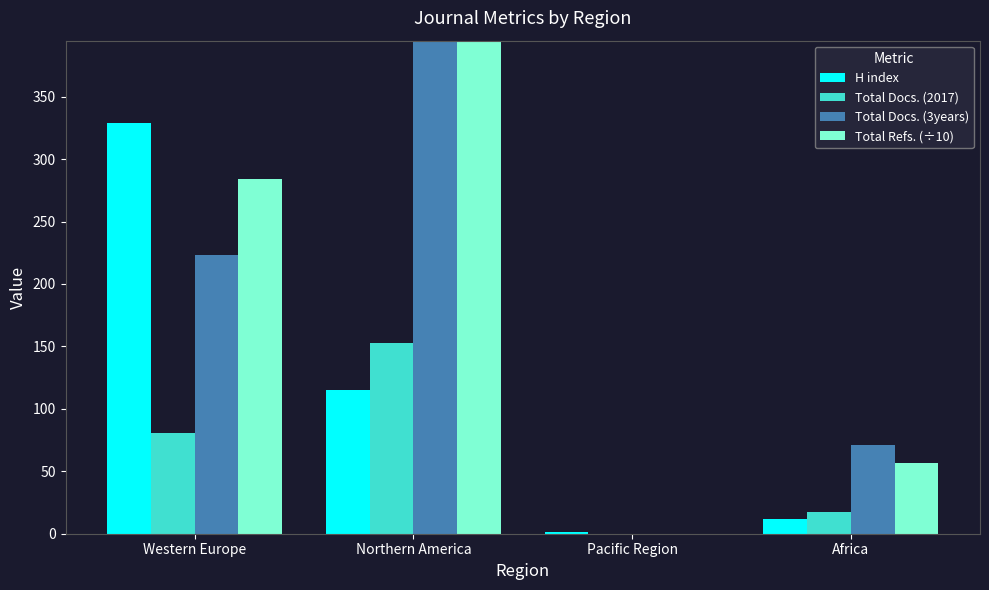

Read the Total Refs. (÷10) value at Western Europe.

283.7